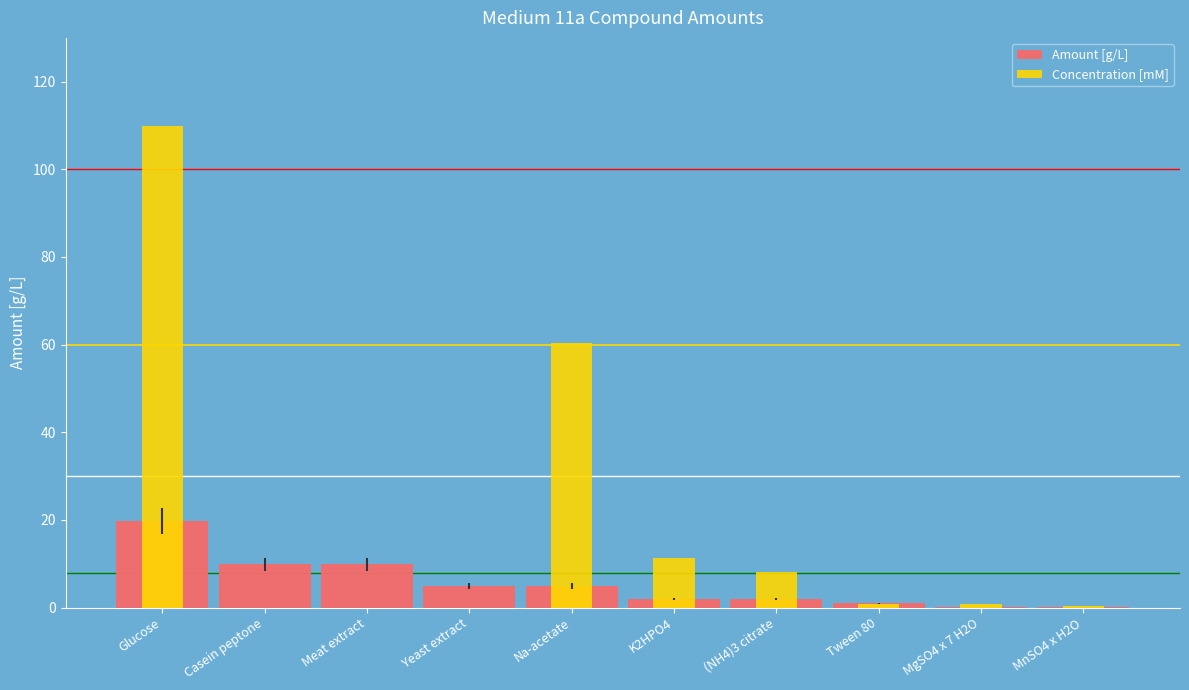

What are all the series names shown in the legend?

Amount [g/L], Concentration [mM]